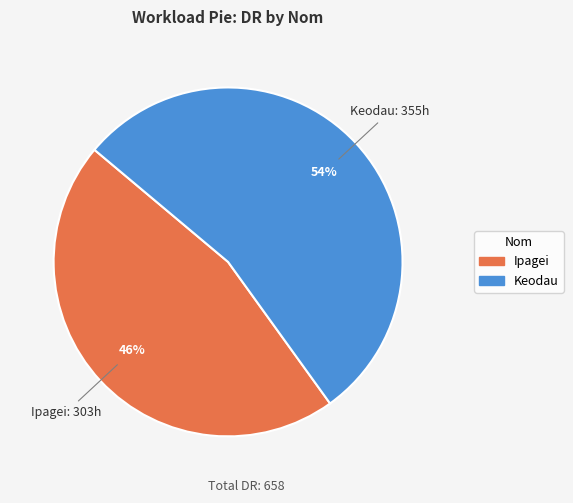

Which category has the biggest portion of the pie?

Keodau